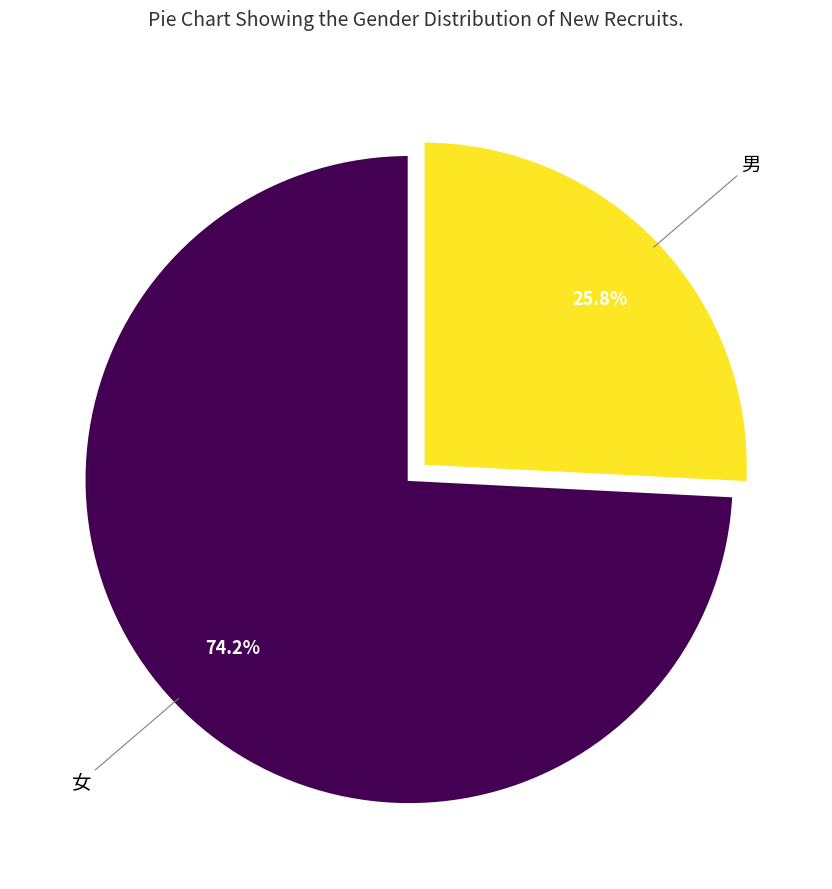

Is there a majority slice in this chart?

Yes